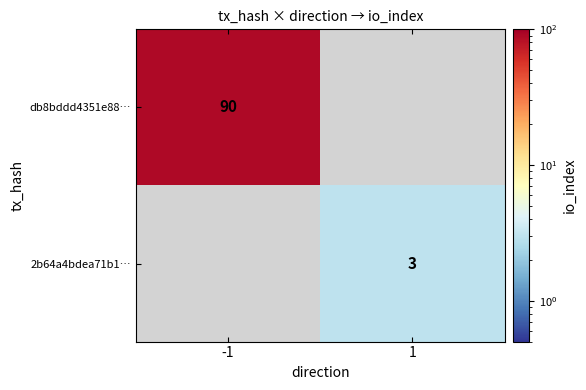

True or false: 2b64a4bdea71b1… has a value of 1.3 at 1.

False